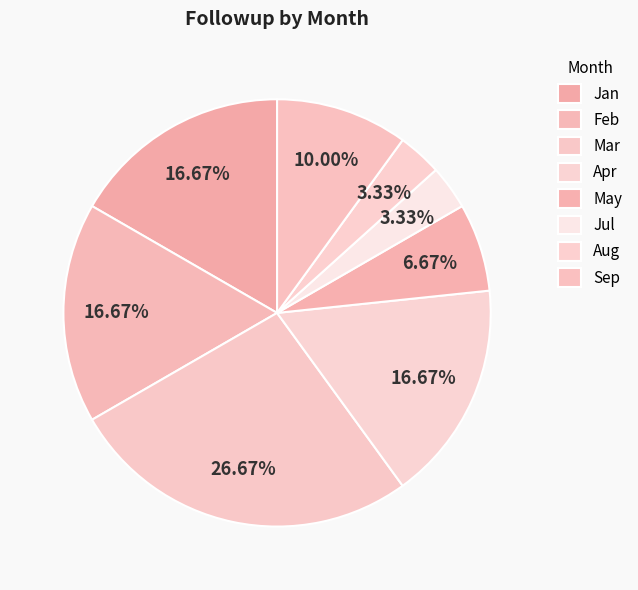

How many segments does this pie chart have?

8